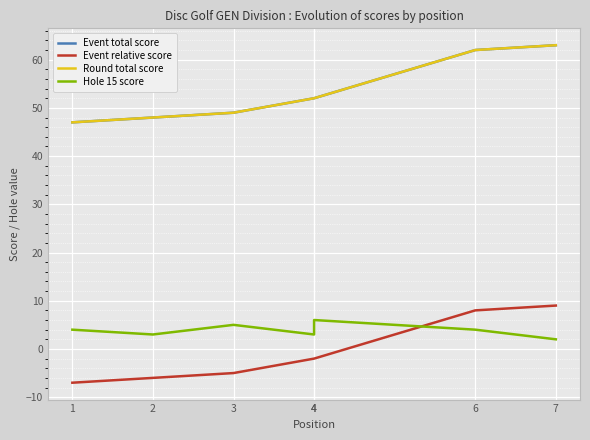

What is the difference between the highest and lowest values at 4?

54